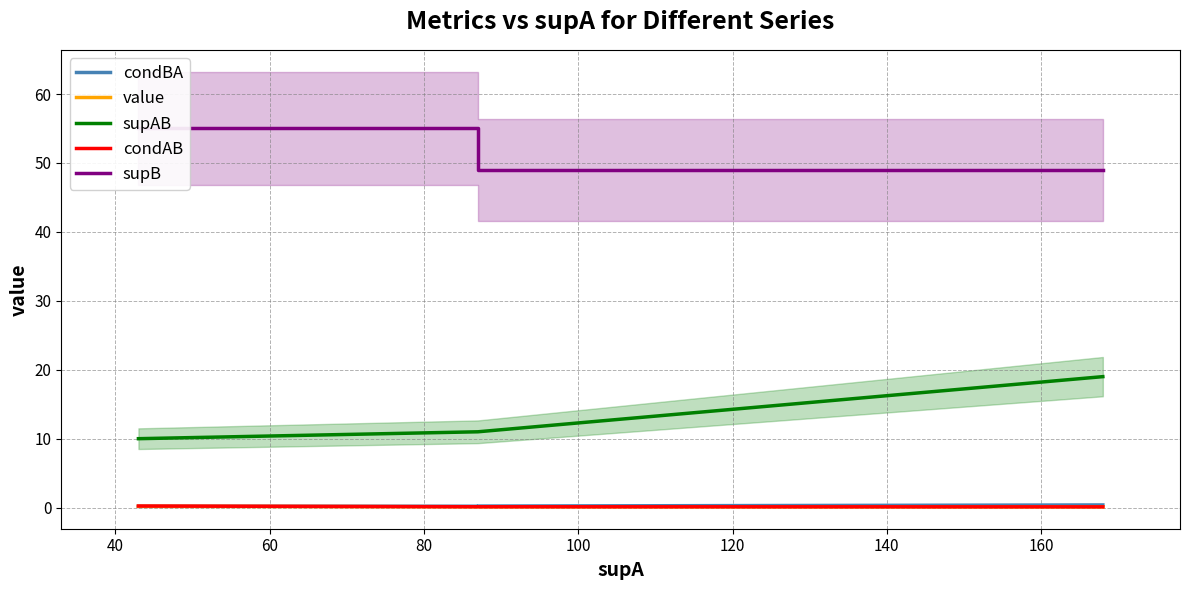

What are all the series names shown in the legend?

condBA, value, supAB, condAB, supB